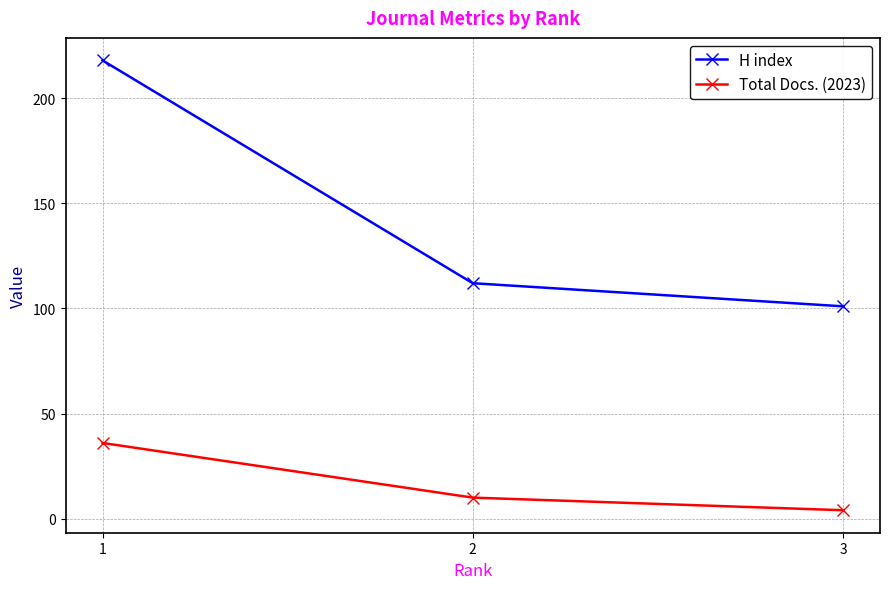

Rank the categories by Total Docs. (2023) value from highest to lowest.

1, 2, 3